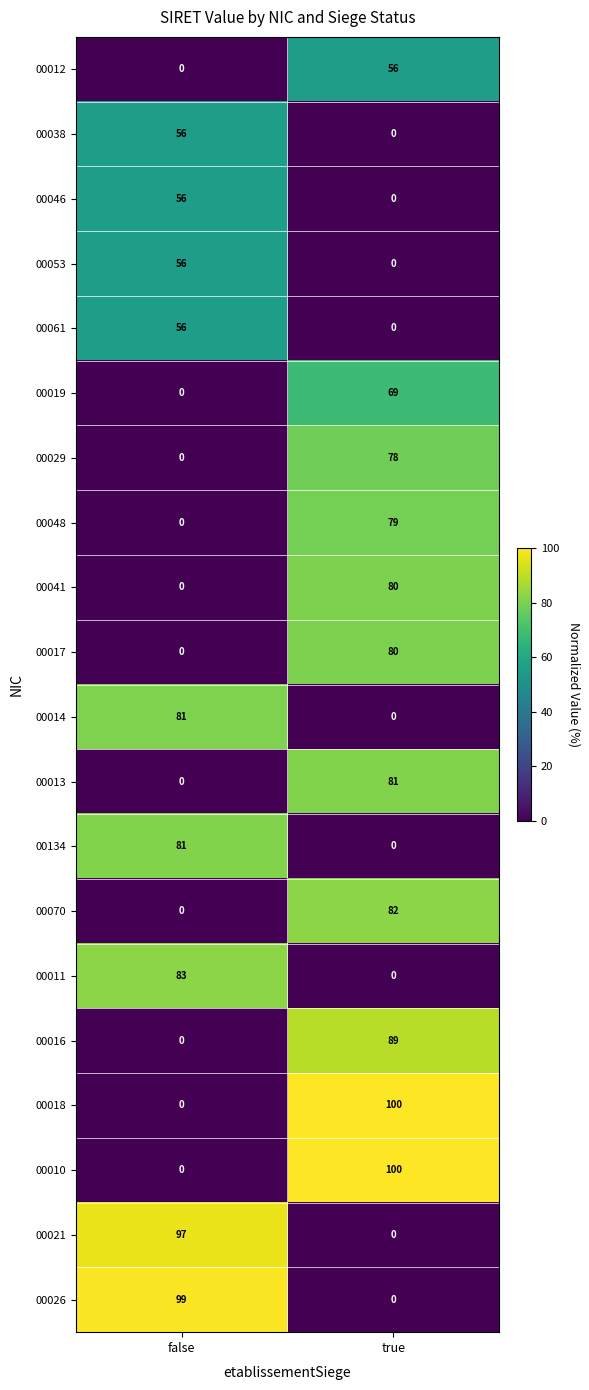

What is the total value across all series at false?

665